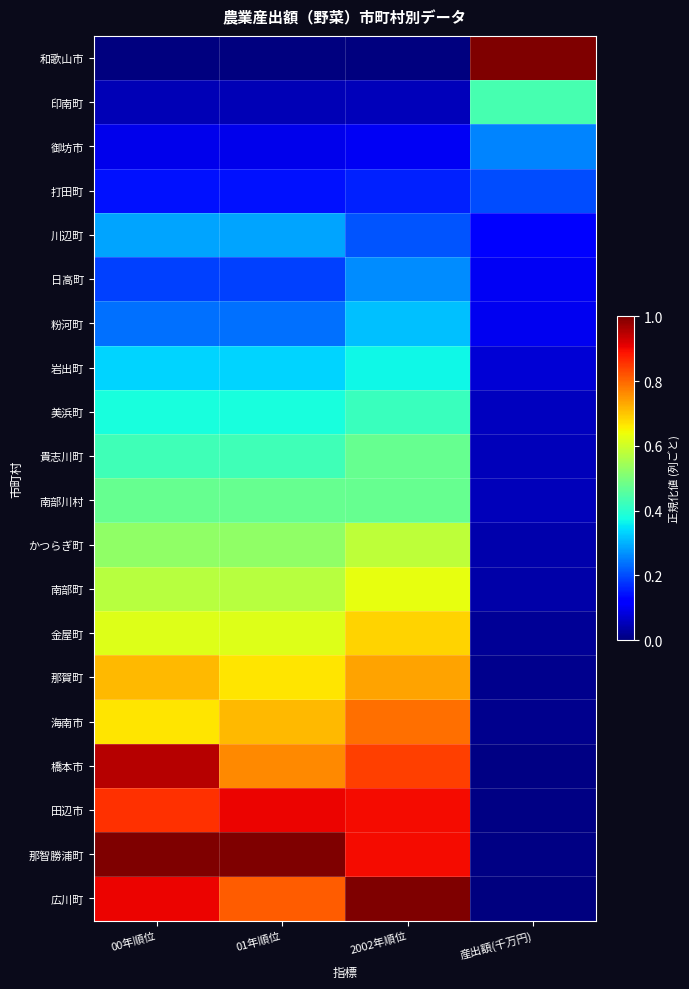

How many data points does each series have?

4